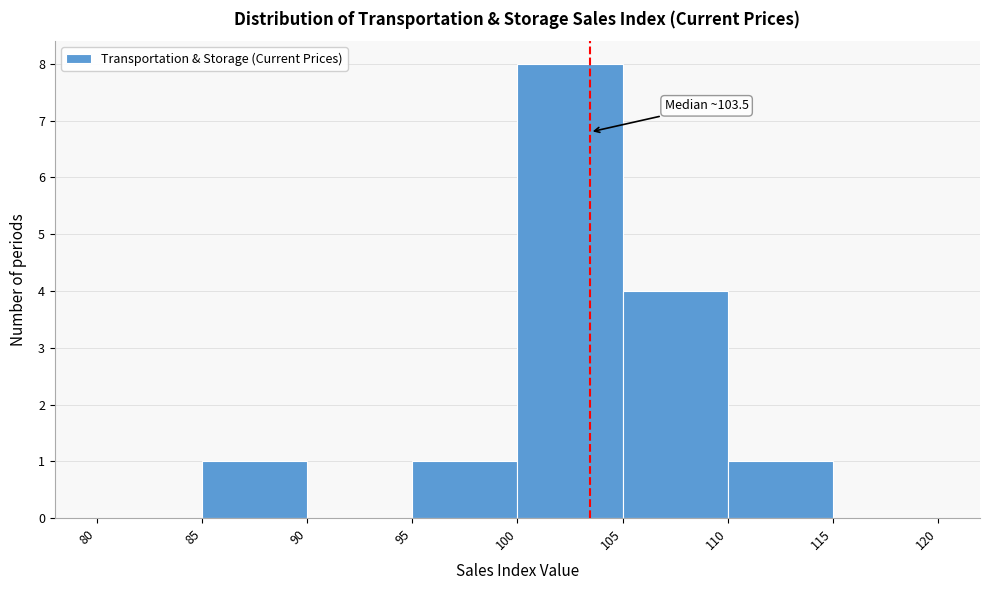

Which range on the x-axis has the tallest bar?

100 to 105